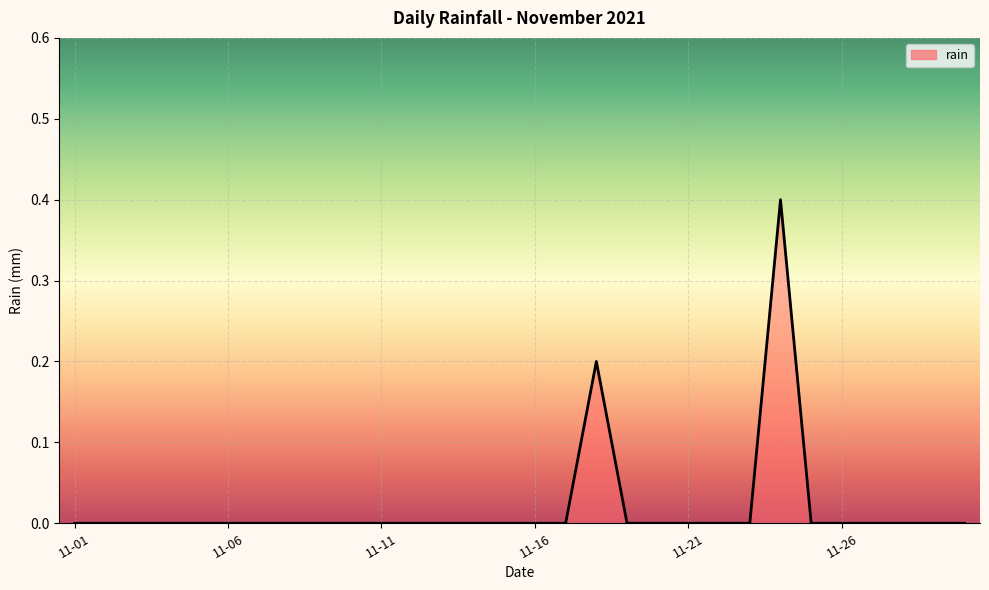

What is the sum of all values?

0.6